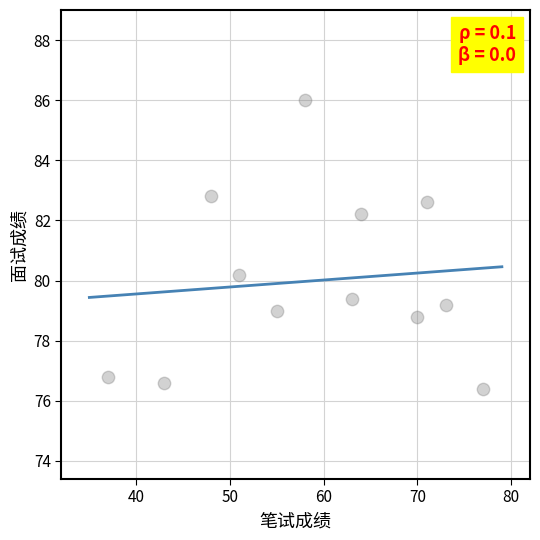

What Y value in the scatter plot is closest to 81?

80.2